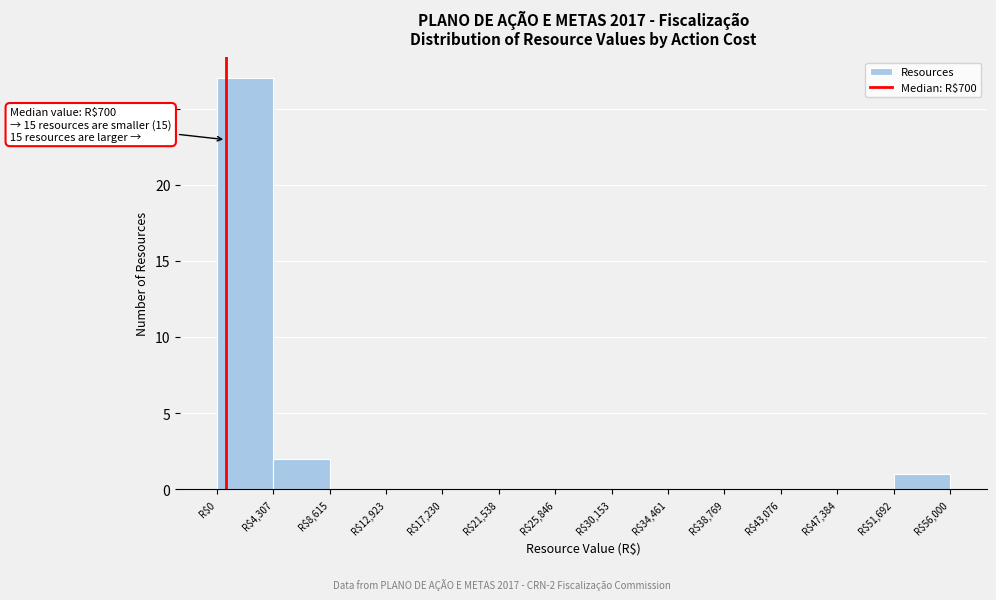

Which range on the x-axis has the tallest bar?

0 to 4500